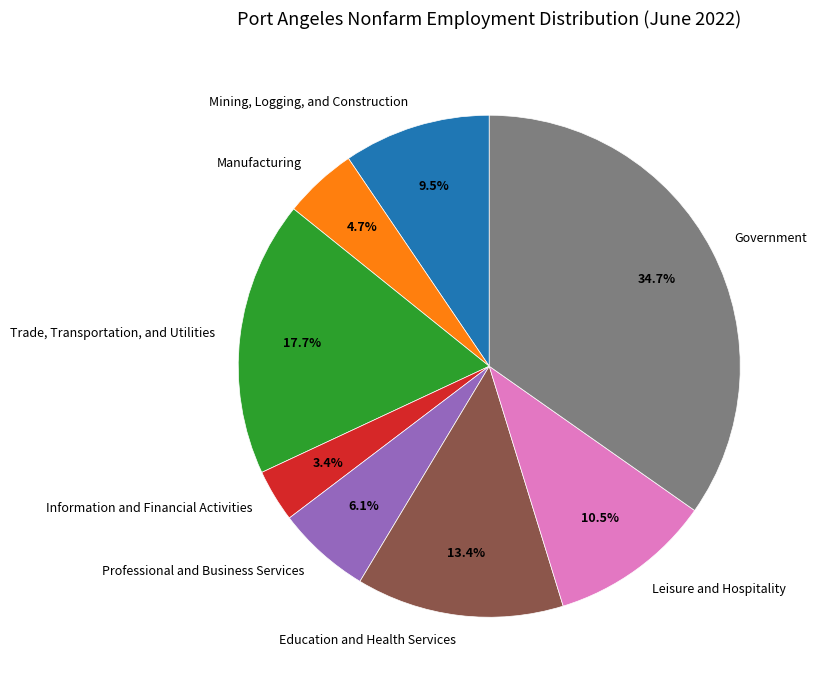

Rank the categories by value from highest to lowest.

Government, Trade, Transportation, and Utilities, Education and Health Services, Leisure and Hospitality, Mining, Logging, and Construction, Professional and Business Services, Manufacturing, Information and Financial Activities